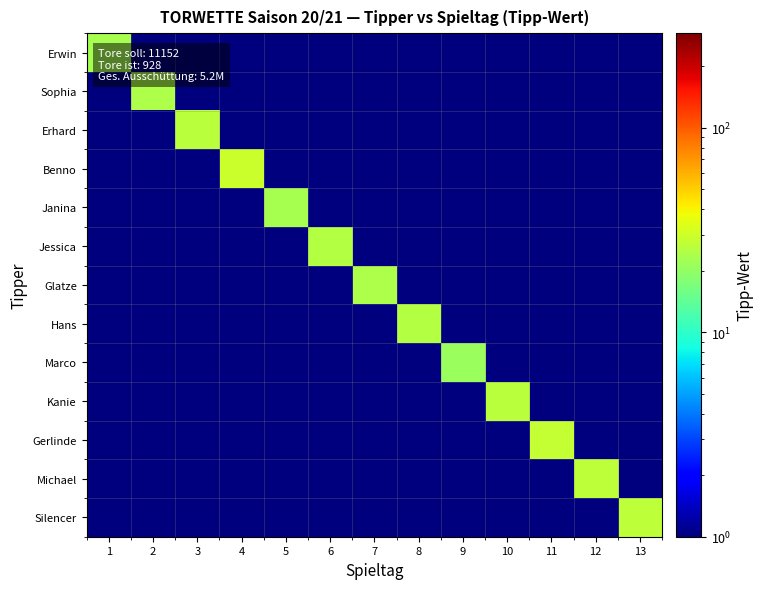

Reading left to right, extract all data points from this chart.

Erwin: 1=23.0	2=0.5	3=0.5	4=0.5	5=0.5	6=0.5	7=0.5	8=0.5	9=0.5	10=0.5	11=0.5	12=0.5	13=0.5
Sophia: 1=0.5	2=24.0	3=0.5	4=0.5	5=0.5	6=0.5	7=0.5	8=0.5	9=0.5	10=0.5	11=0.5	12=0.5	13=0.5
Erhard: 1=0.5	2=0.5	3=26.0	4=0.5	5=0.5	6=0.5	7=0.5	8=0.5	9=0.5	10=0.5	11=0.5	12=0.5	13=0.5
Benno: 1=0.5	2=0.5	3=0.5	4=29.0	5=0.5	6=0.5	7=0.5	8=0.5	9=0.5	10=0.5	11=0.5	12=0.5	13=0.5
Janina: 1=0.5	2=0.5	3=0.5	4=0.5	5=23.0	6=0.5	7=0.5	8=0.5	9=0.5	10=0.5	11=0.5	12=0.5	13=0.5
Jessica: 1=0.5	2=0.5	3=0.5	4=0.5	5=0.5	6=25.0	7=0.5	8=0.5	9=0.5	10=0.5	11=0.5	12=0.5	13=0.5
Glatze: 1=0.5	2=0.5	3=0.5	4=0.5	5=0.5	6=0.5	7=24.0	8=0.5	9=0.5	10=0.5	11=0.5	12=0.5	13=0.5
Hans: 1=0.5	2=0.5	3=0.5	4=0.5	5=0.5	6=0.5	7=0.5	8=25.0	9=0.5	10=0.5	11=0.5	12=0.5	13=0.5
Marco: 1=0.5	2=0.5	3=0.5	4=0.5	5=0.5	6=0.5	7=0.5	8=0.5	9=21.0	10=0.5	11=0.5	12=0.5	13=0.5
Kanie: 1=0.5	2=0.5	3=0.5	4=0.5	5=0.5	6=0.5	7=0.5	8=0.5	9=0.5	10=26.0	11=0.5	12=0.5	13=0.5
Gerlinde: 1=0.5	2=0.5	3=0.5	4=0.5	5=0.5	6=0.5	7=0.5	8=0.5	9=0.5	10=0.5	11=28.0	12=0.5	13=0.5
Michael: 1=0.5	2=0.5	3=0.5	4=0.5	5=0.5	6=0.5	7=0.5	8=0.5	9=0.5	10=0.5	11=0.5	12=27.0	13=0.5
Silencer: 1=0.5	2=0.5	3=0.5	4=0.5	5=0.5	6=0.5	7=0.5	8=0.5	9=0.5	10=0.5	11=0.5	12=0.5	13=27.0